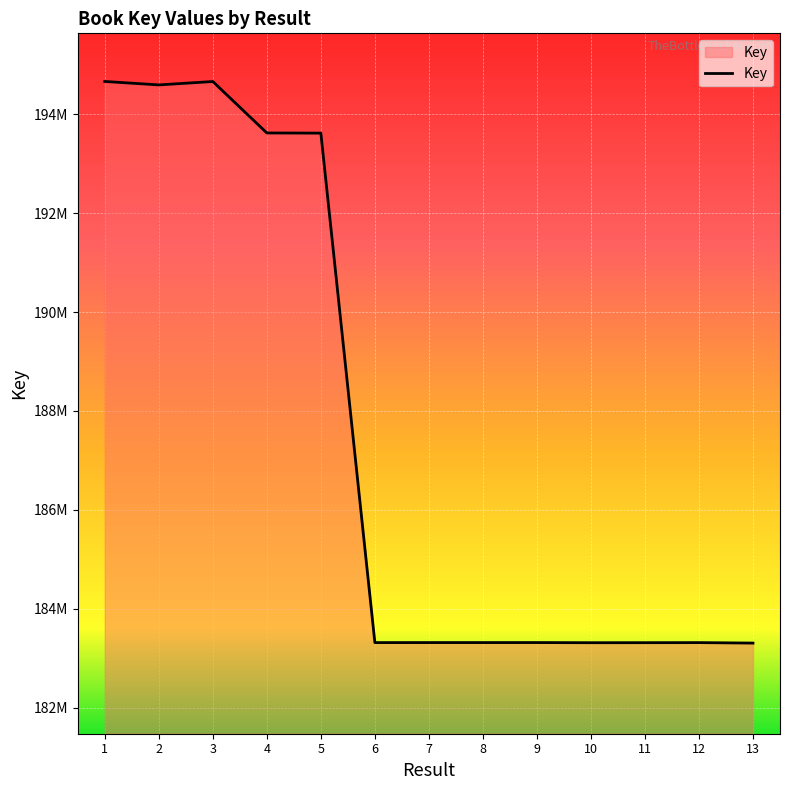

Does the chart display data point markers on the line(s)?

No